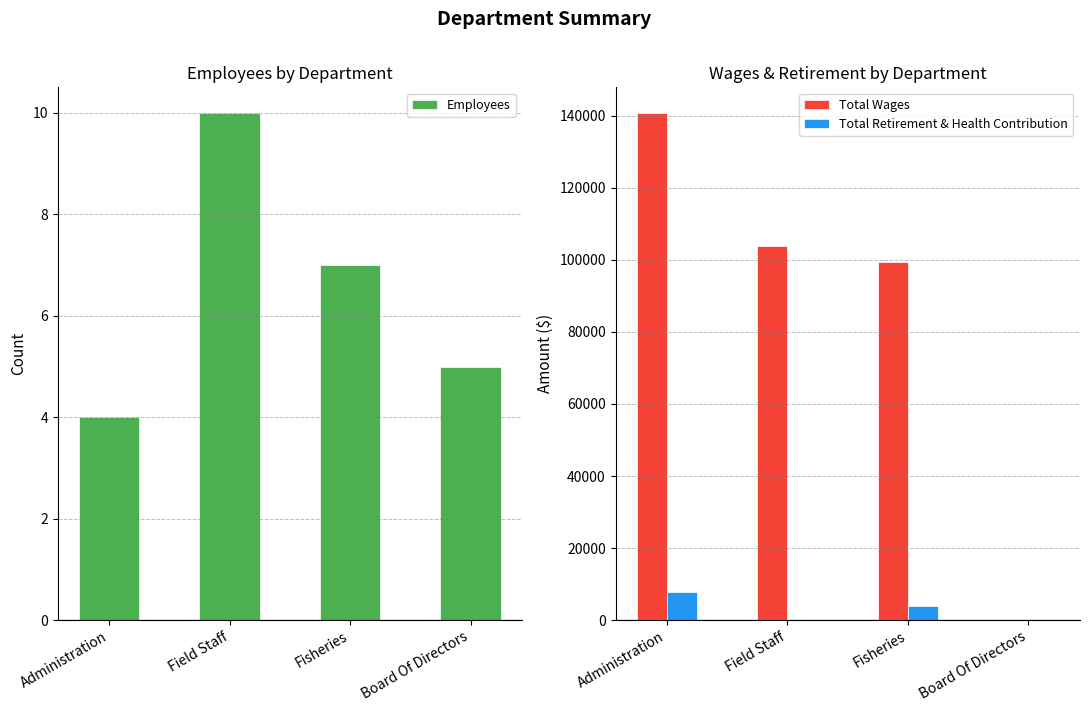

Rank the categories by Total Retirement & Health Contribution value from highest to lowest.

Administration, Fisheries, Field Staff, Board Of Directors